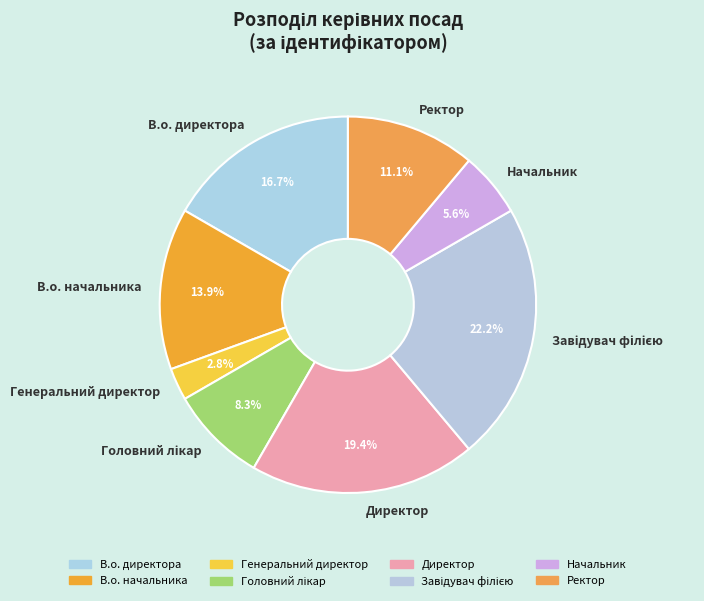

The Ректор slice represents 11% of the pie. True or false?

True